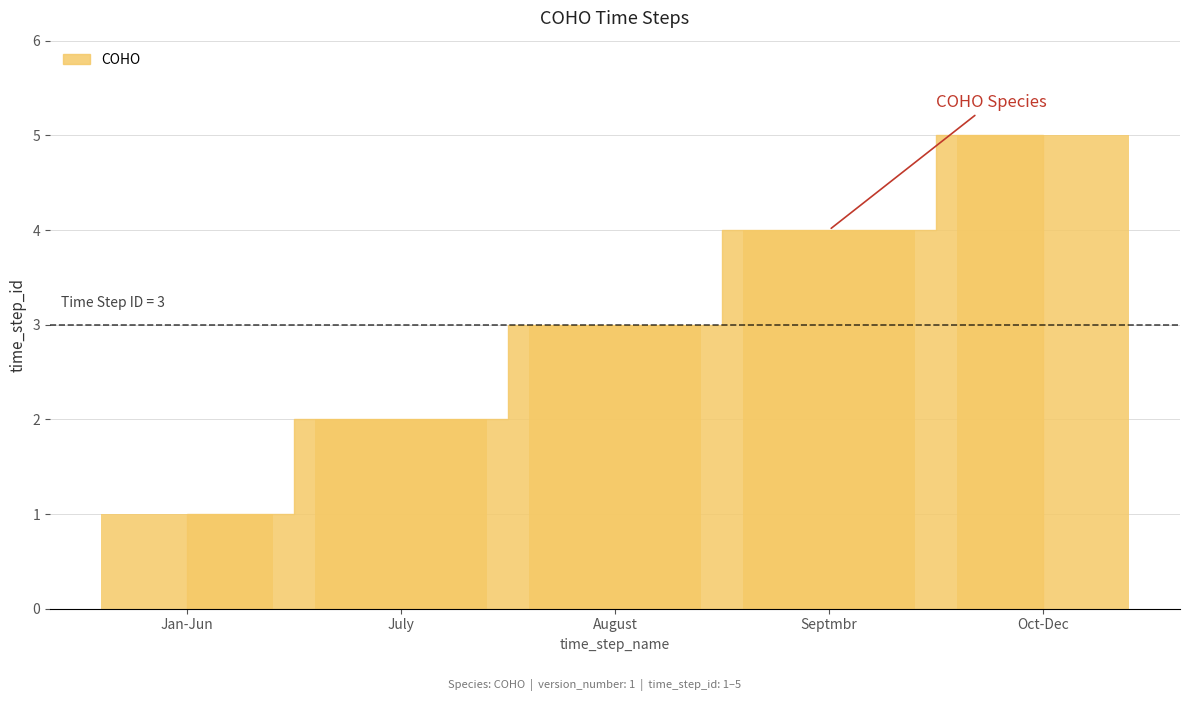

List the labels in order of value, smallest first.

Jan-Jun, July, August, Septmbr, Oct-Dec